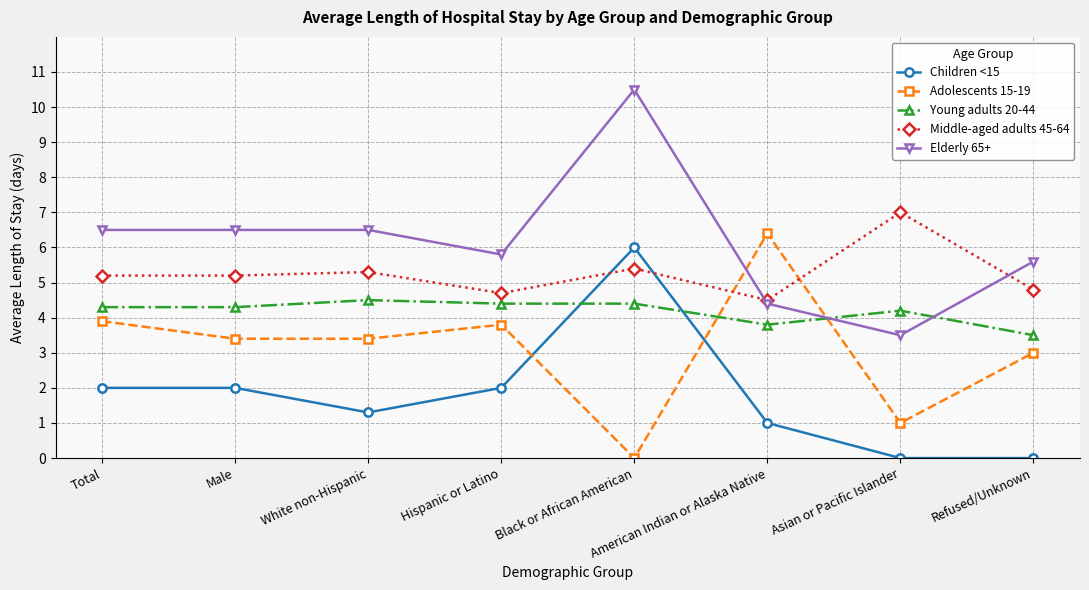

What position from the right is Black or African American?

4